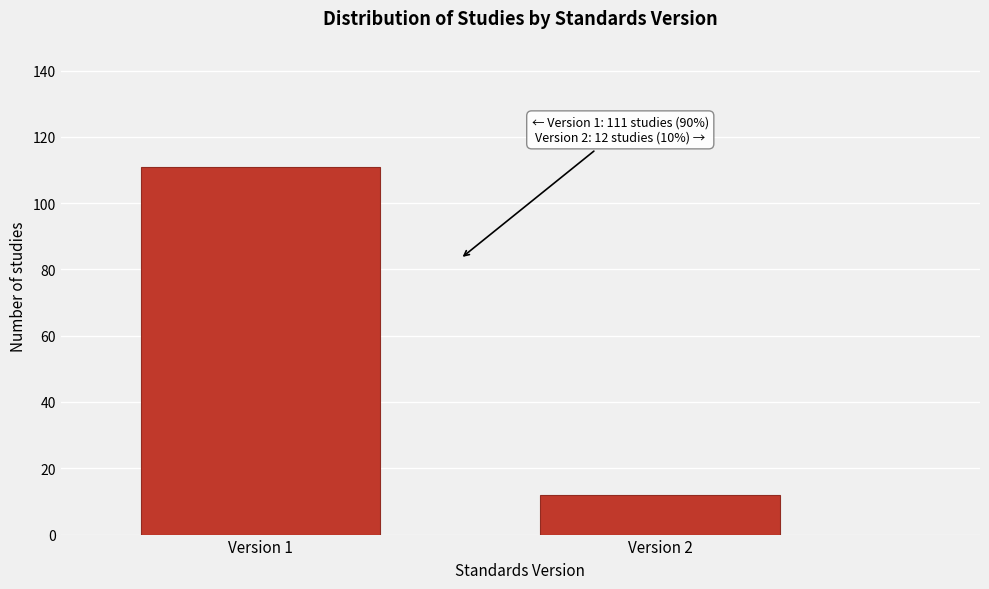

Reading left to right, list all the values displayed in this chart.

111	12